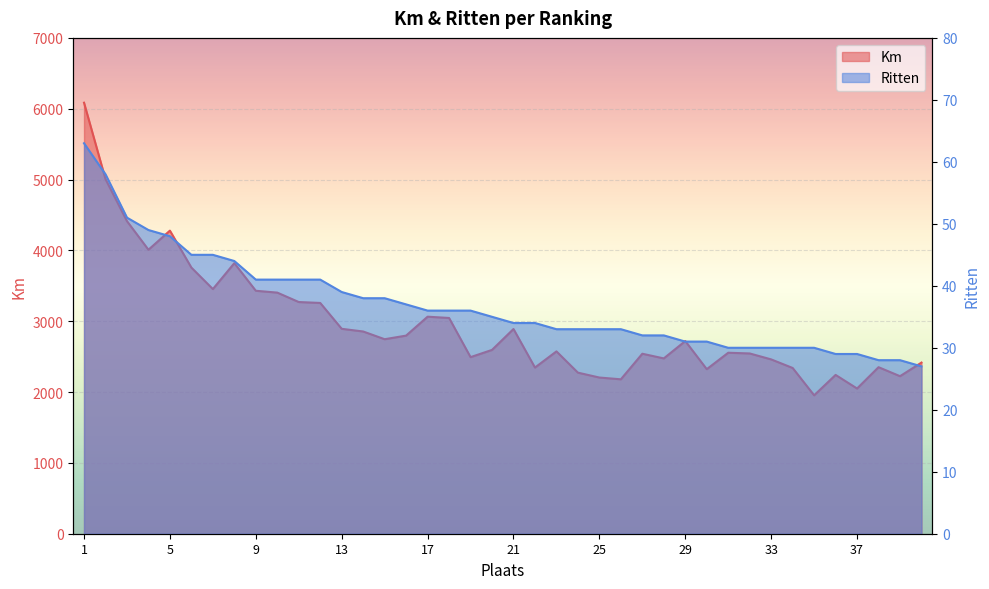

How many lines are shown in the chart?

2